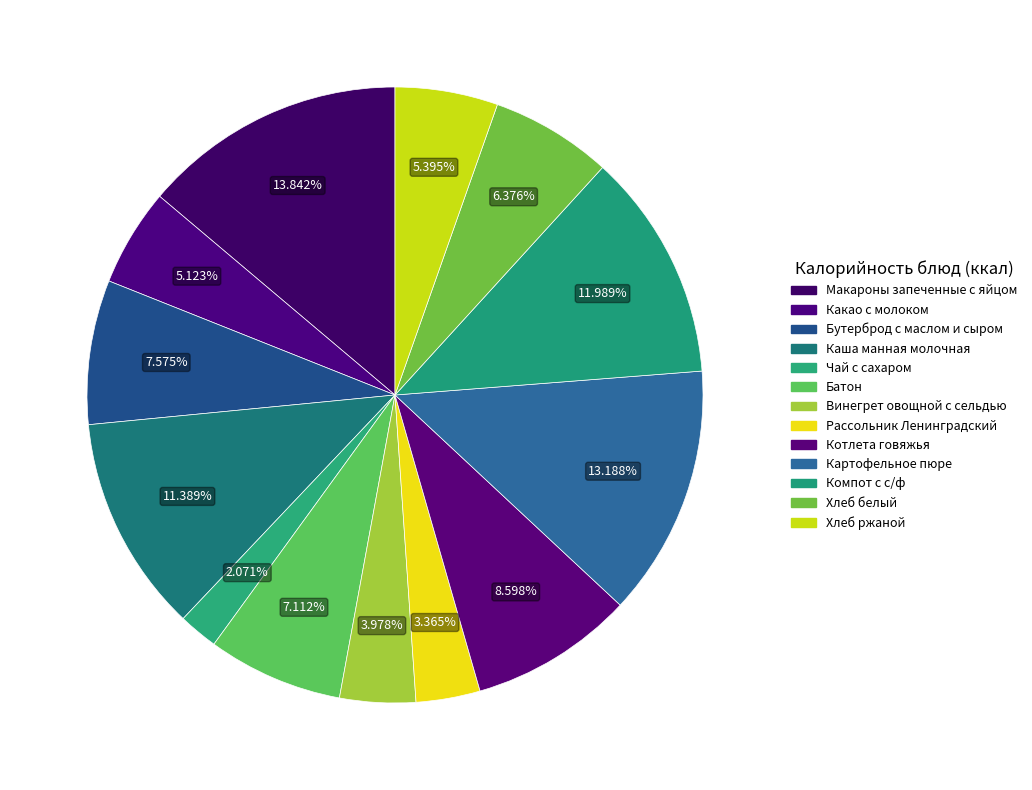

What is the change in value from Каша манная молочная to Картофельное пюре?

+33.0